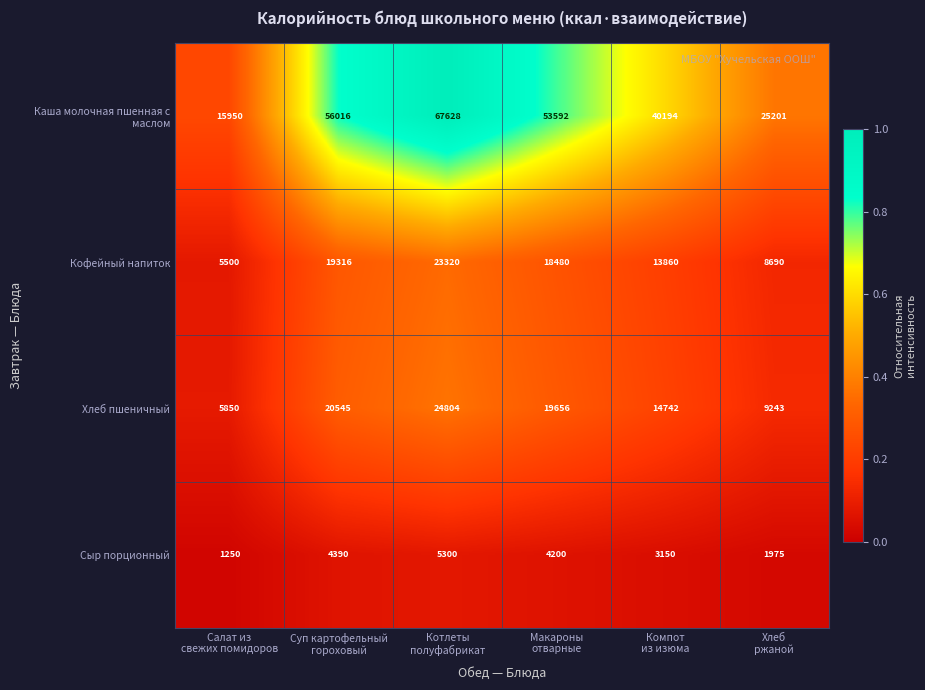

At Суп картофельный
гороховый, list the series in order from smallest to largest.

Сыр порционный, Кофейный напиток, Хлеб пшеничный, Каша молочная пшенная с маслом